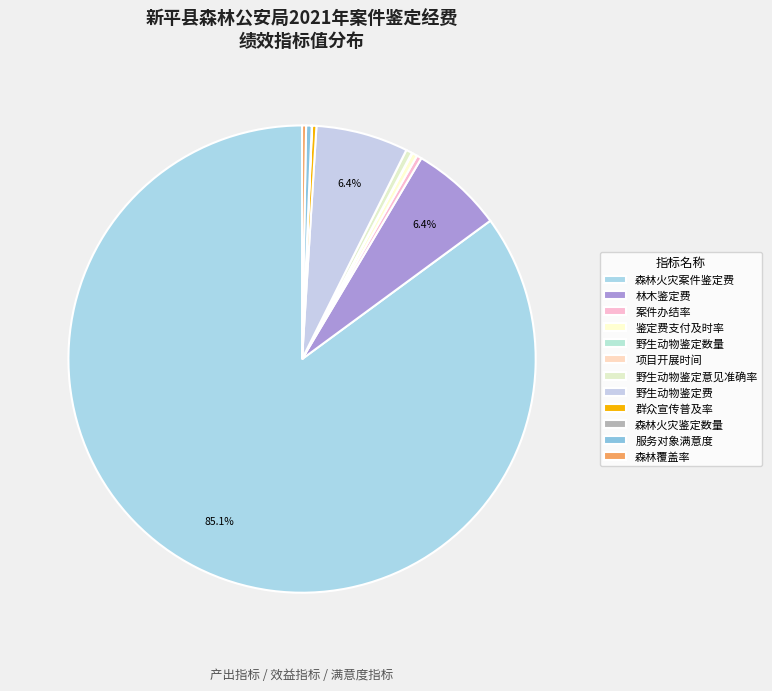

Is it true that 鉴定费支付及时率 is 11% of the pie?

False